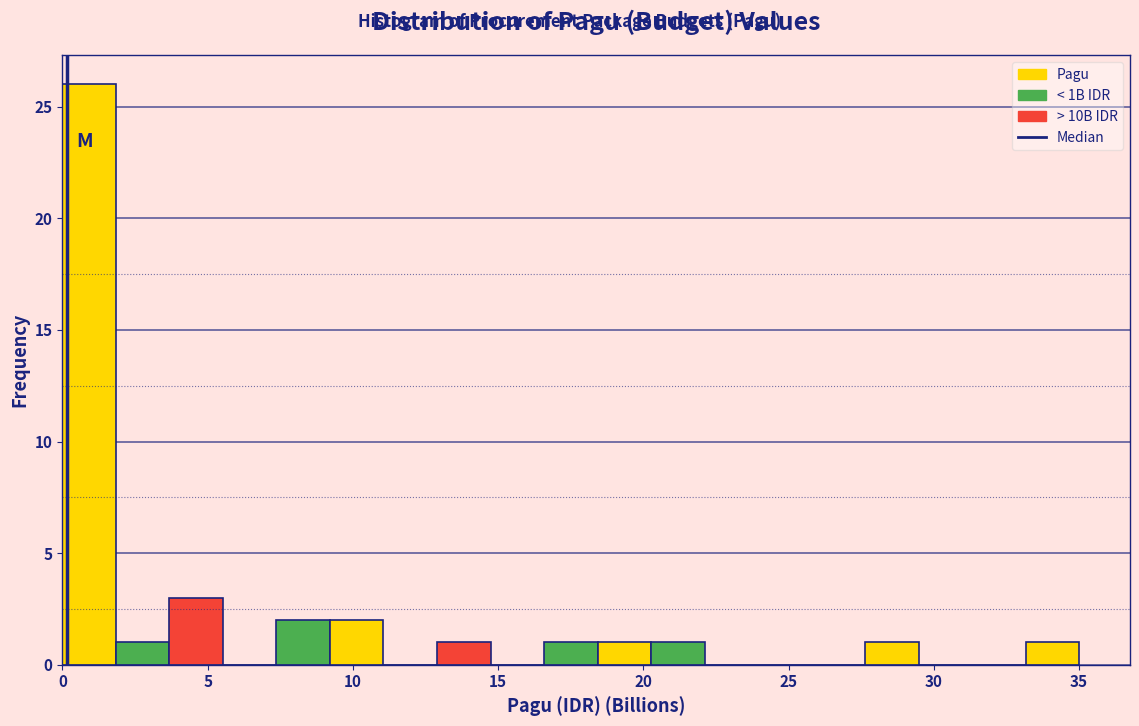

Around what value on the x-axis is the tallest bar? Give the approximate position of its centre, as read against the axis.

1.0